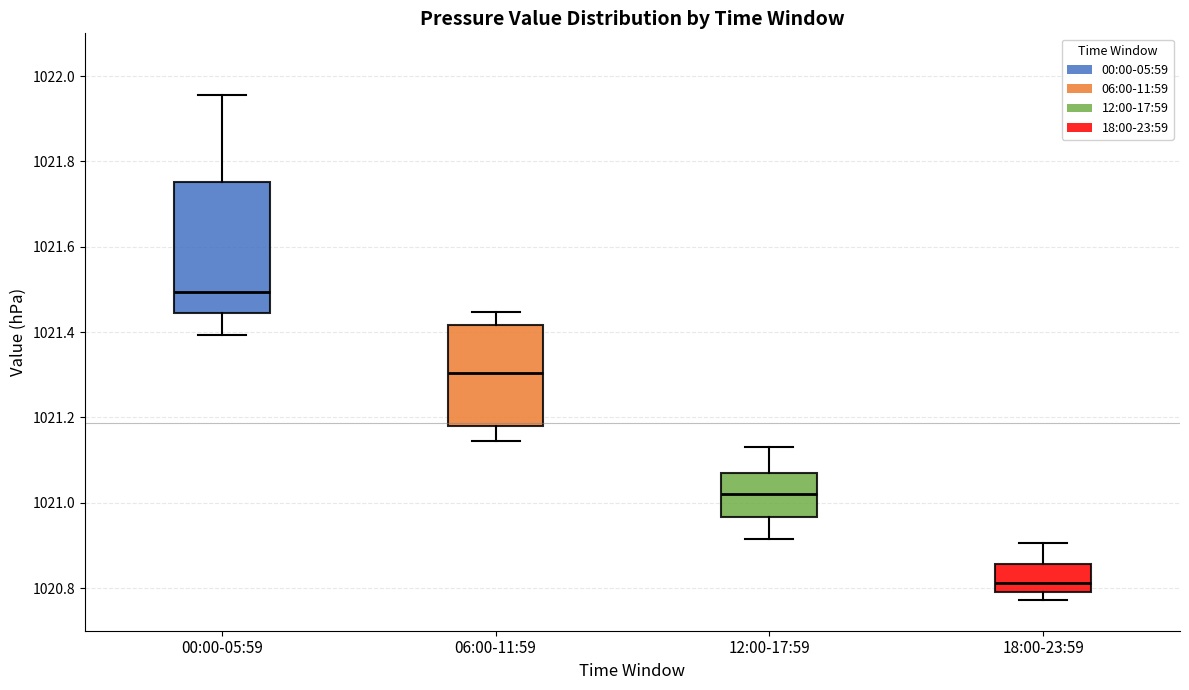

Which box's median line is the lowest?

18:00-23:59